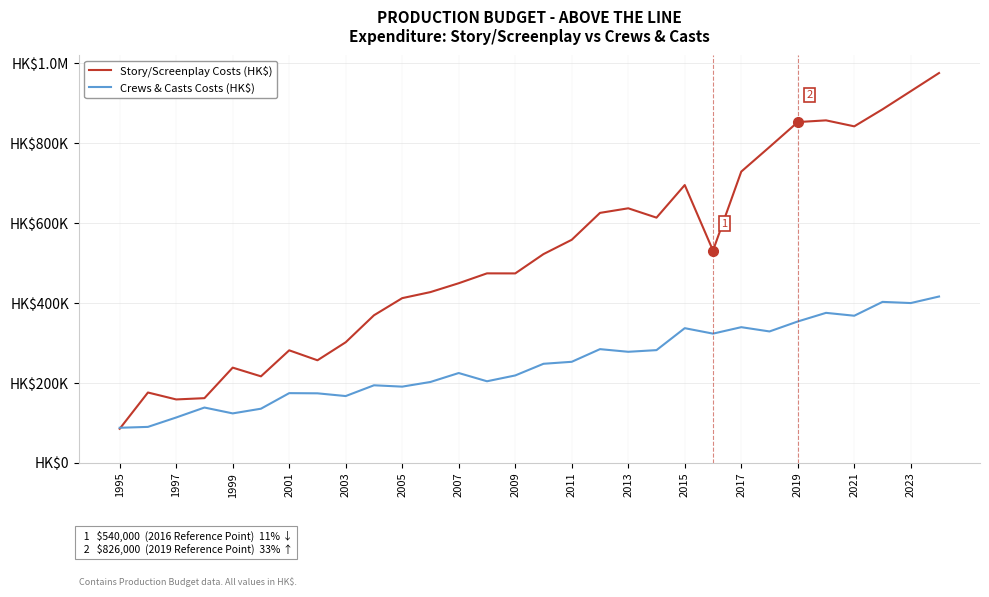

What are all the series names shown in the legend?

Story/Screenplay Costs (HK$), Crews & Casts Costs (HK$)